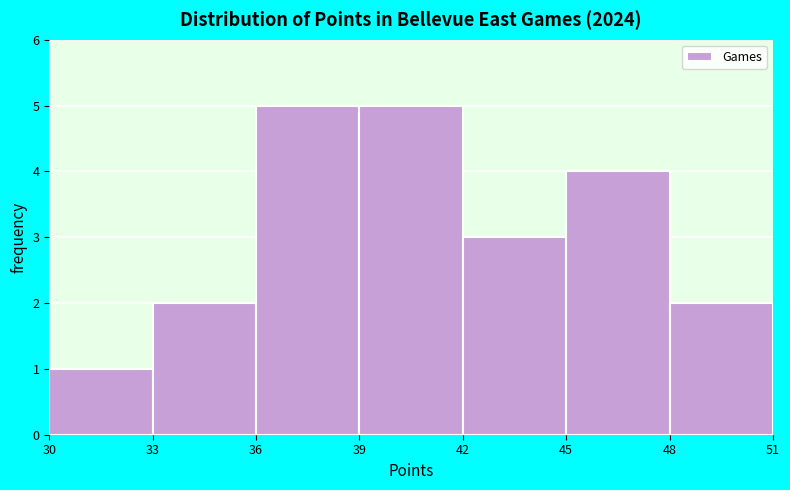

What is the height of the bar covering 48 to 51 on the x-axis? The values are not printed on the chart, so give them approximately, as read against the axis.

2